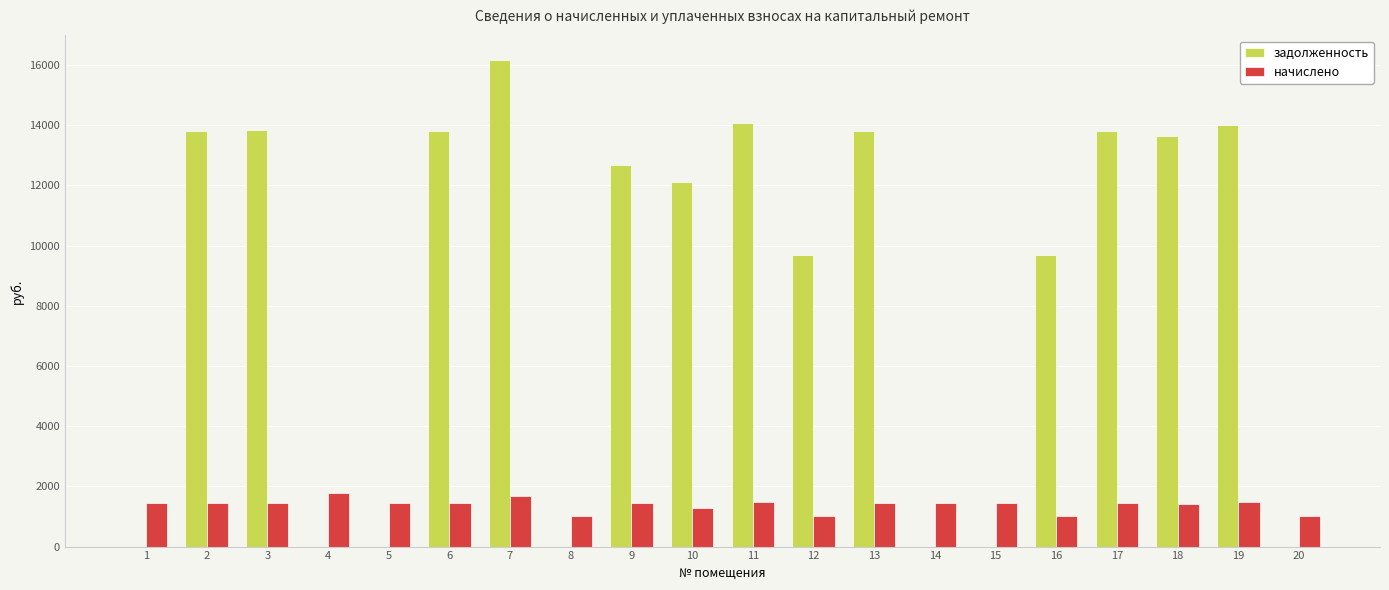

Which series changed the most between 10 and 19?

задолженность